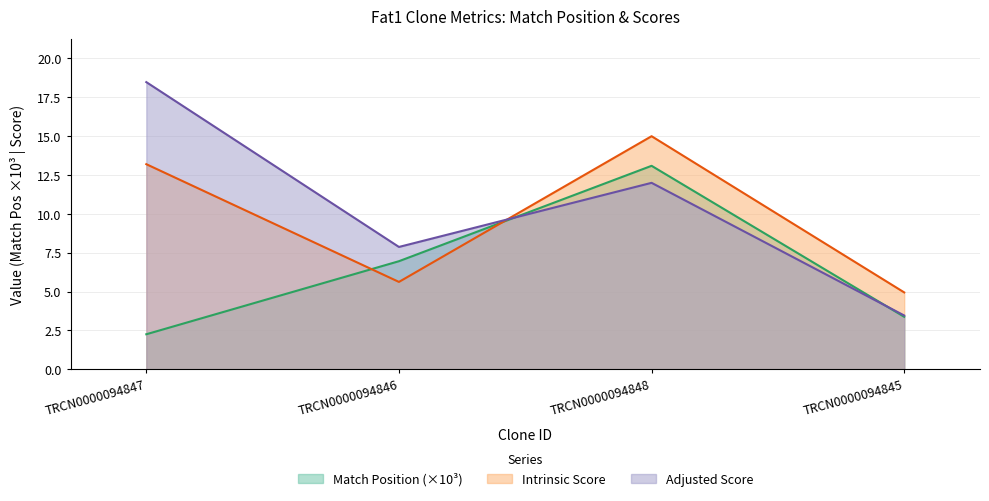

Read the Adjusted Score value at TRCN0000094845.

3.5